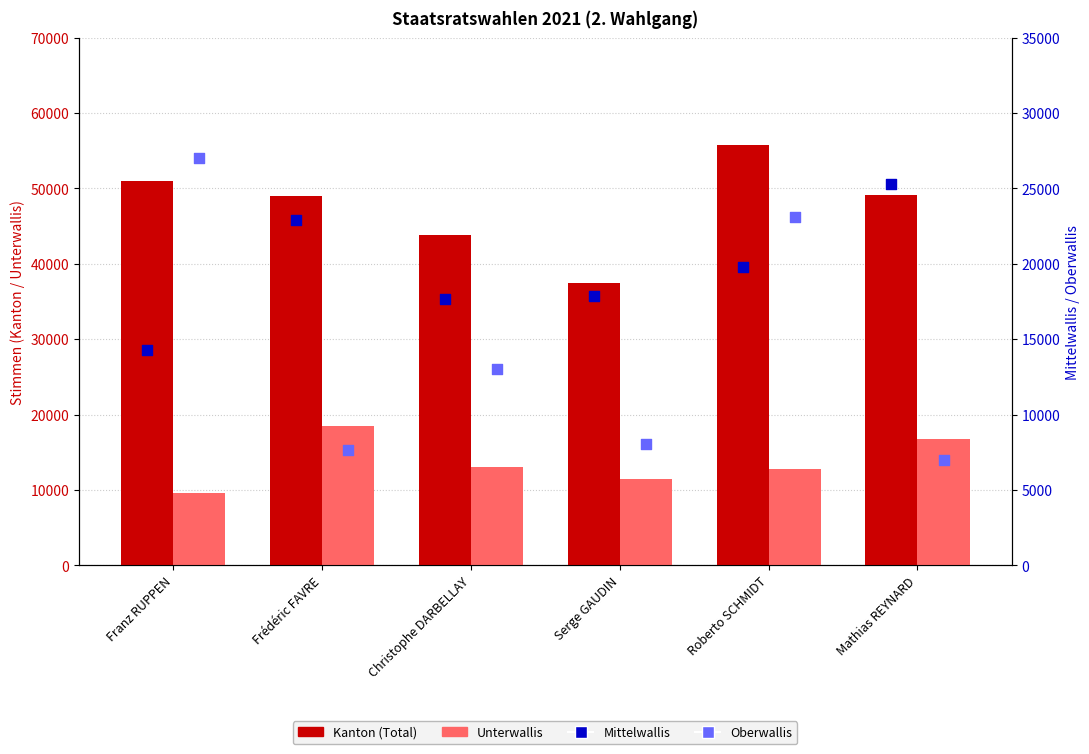

Which series has the largest total across all categories?

Kanton (Total)